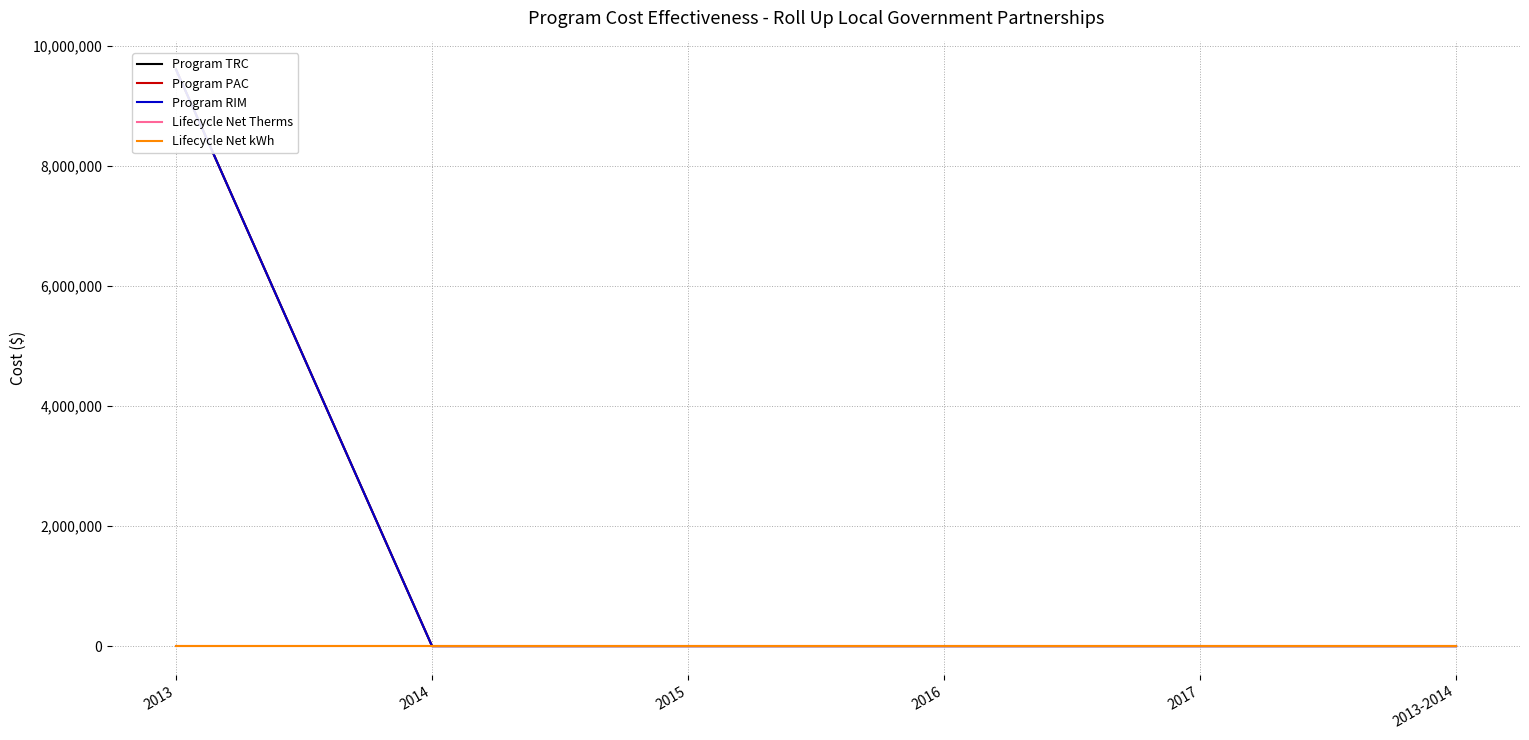

Is this an area chart (filled region under the line)?

No